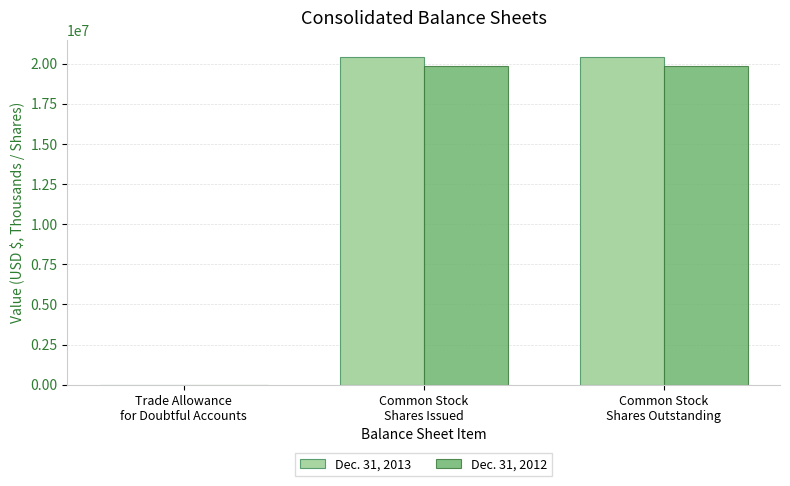

What are all the series names shown in the legend?

Dec. 31, 2013, Dec. 31, 2012